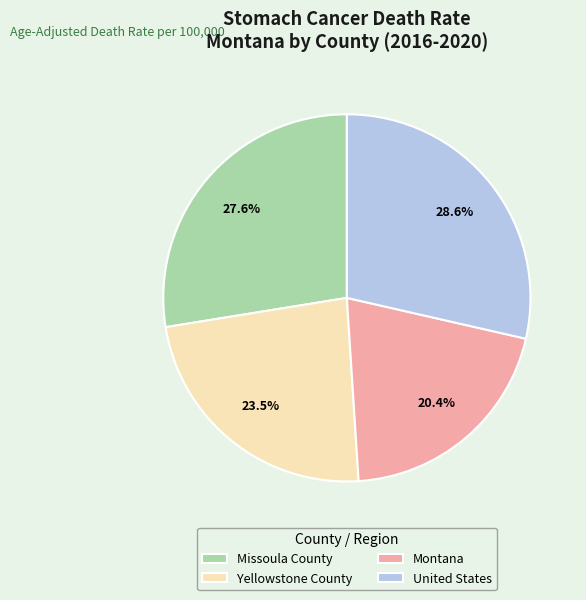

Is it true that Yellowstone County is 11% of the pie?

False